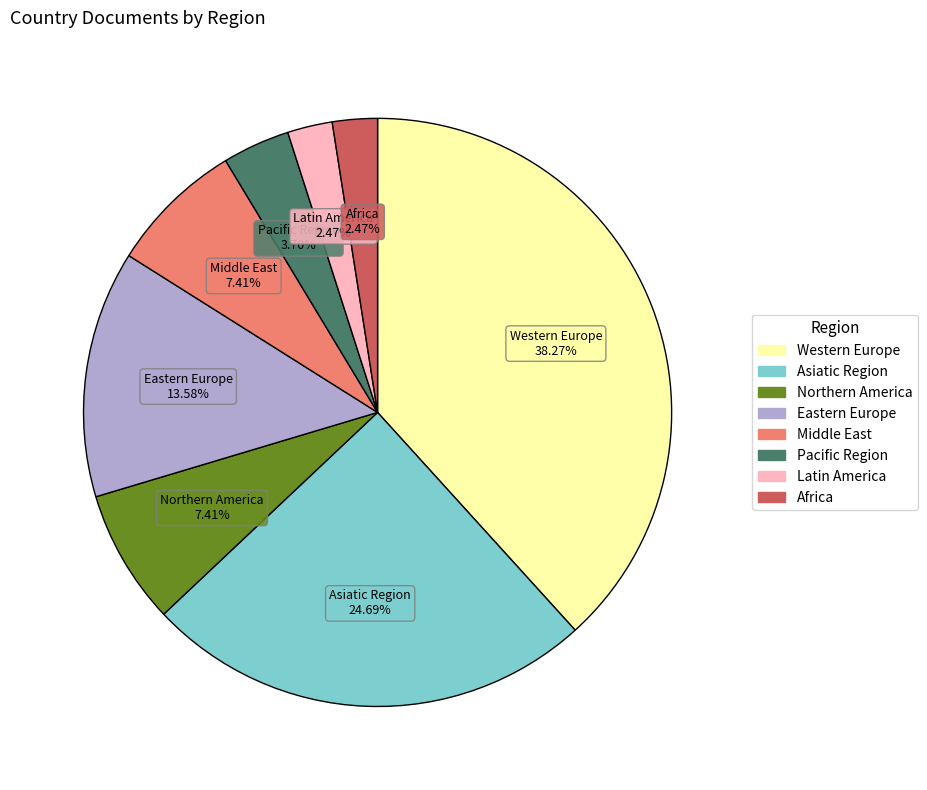

Which slice is the largest?

Western Europe